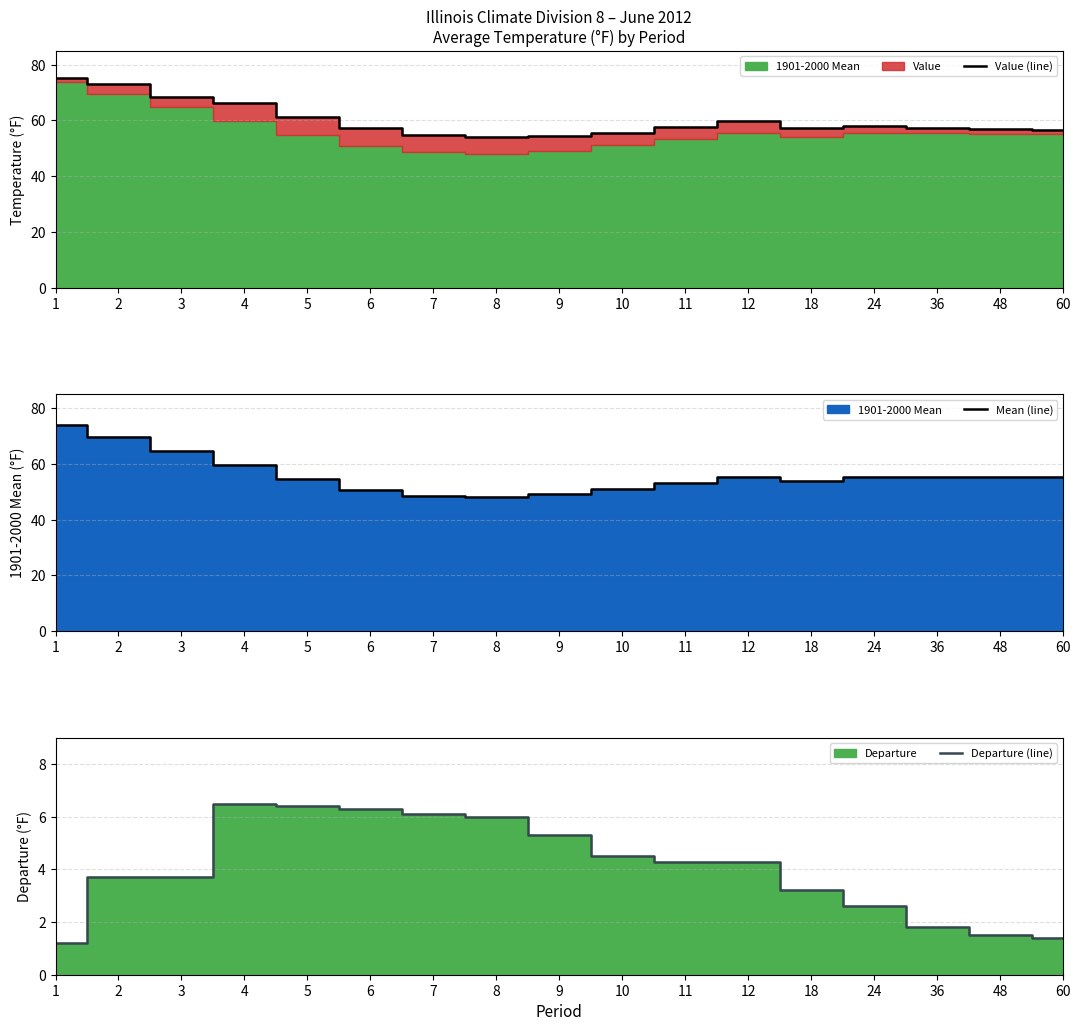

The Mean (line) series shows 27.6 at 24. True or false?

False